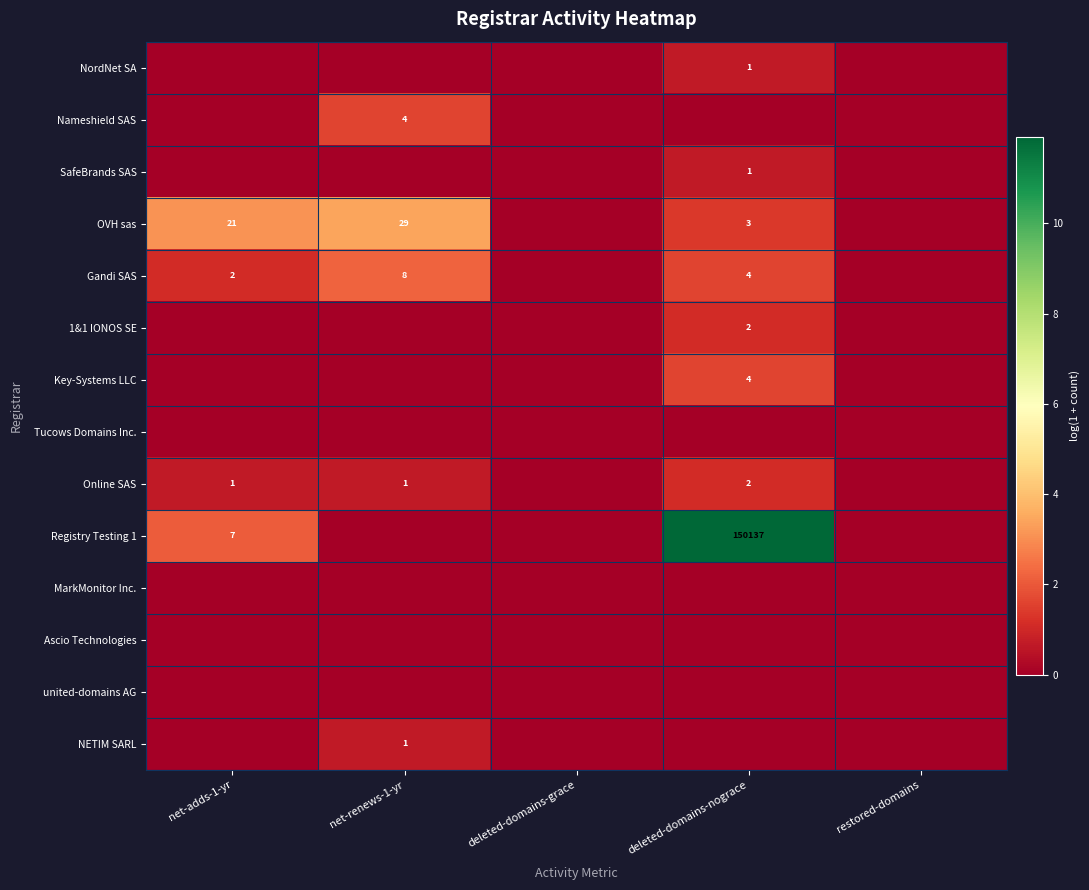

The SafeBrands SAS series shows 1.1 at deleted-domains-nograce. True or false?

False